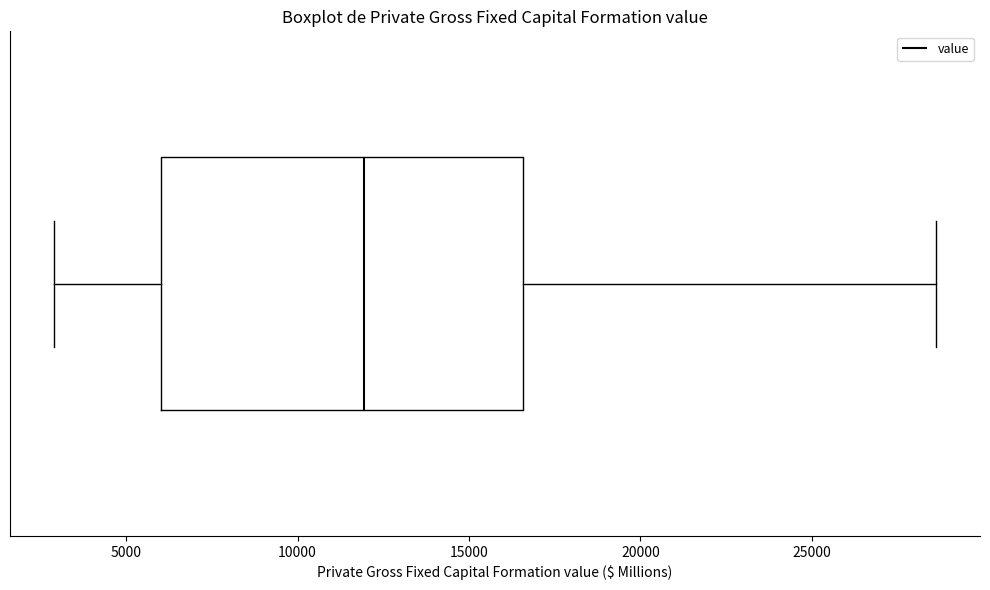

Read this box plot against the x-axis: the position of the median line, the range covered by the box, and the ends of both whiskers. The values are not printed on the chart, so give them approximately, as read against the axis.

median 12000, box 6000 to 16500, whiskers 3000 to 28500